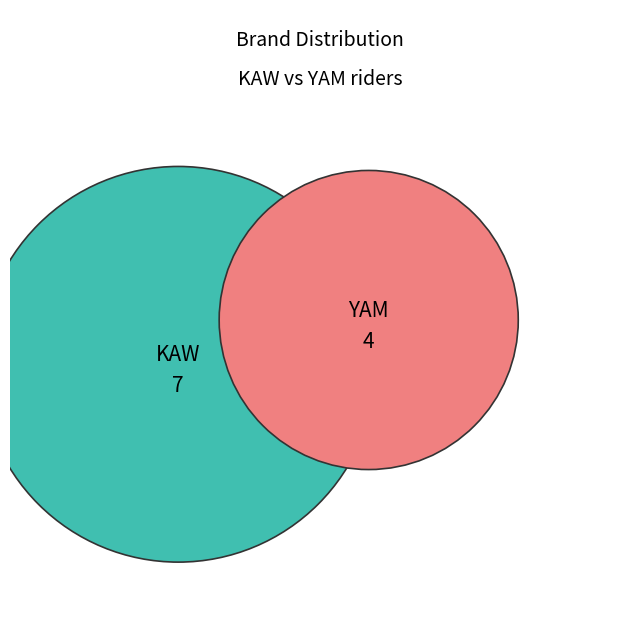

To the nearest percent, what is the difference between the KAW and YAM slice percentages?

27%